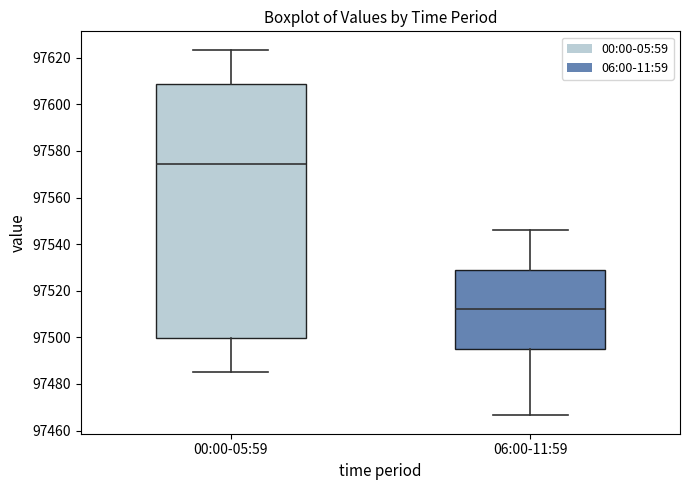

Where does the upper whisker of the box for 06:00-11:59 end on the y-axis? The values are not printed on the chart, so give them approximately, as read against the axis.

97546